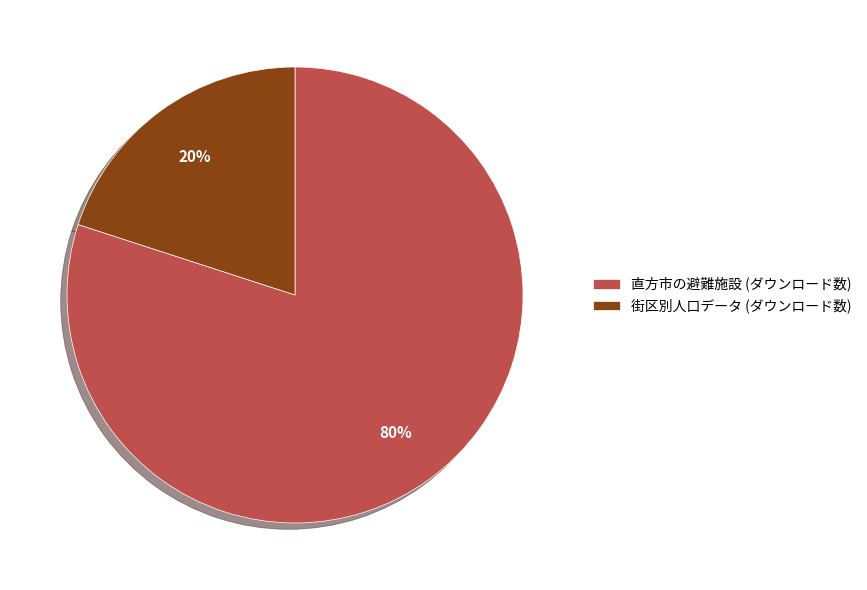

To the nearest percent, what percentage of the pie is 直方市の避難施設?

80%